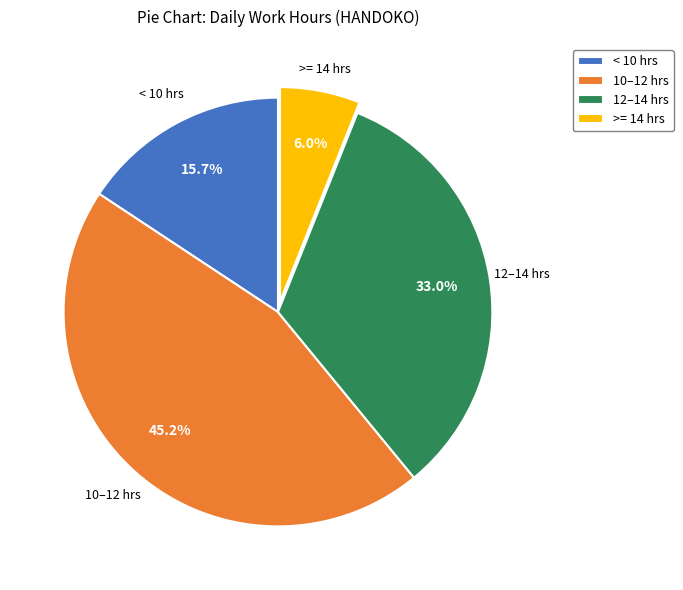

Do < 10 hrs and >= 14 hrs together represent more than half of the pie?

No